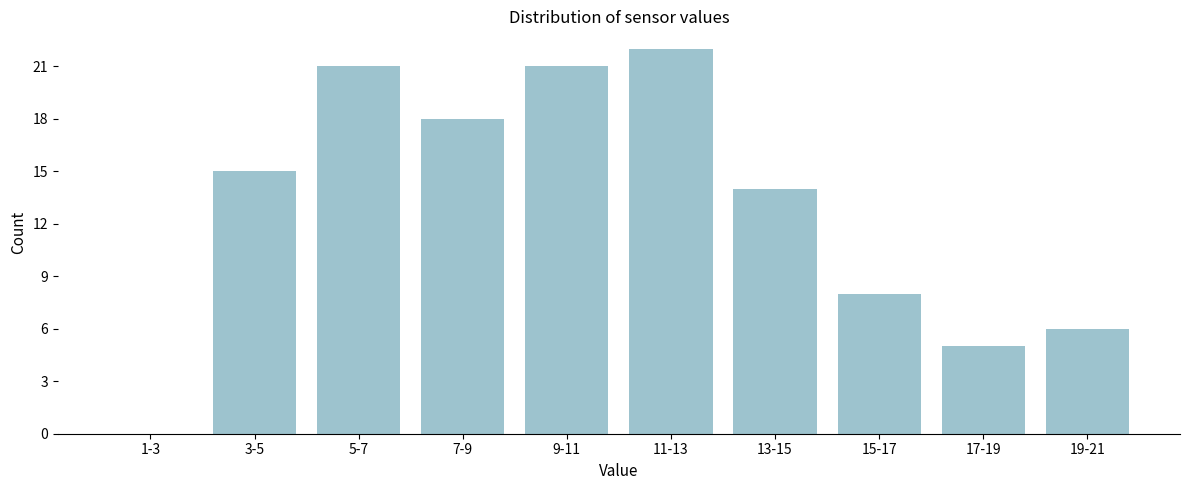

Reading left to right, list all the values displayed in this chart.

1-3=0	3-5=15	5-7=21	7-9=18	9-11=21	11-13=22	13-15=14	15-17=8	17-19=5	19-21=6